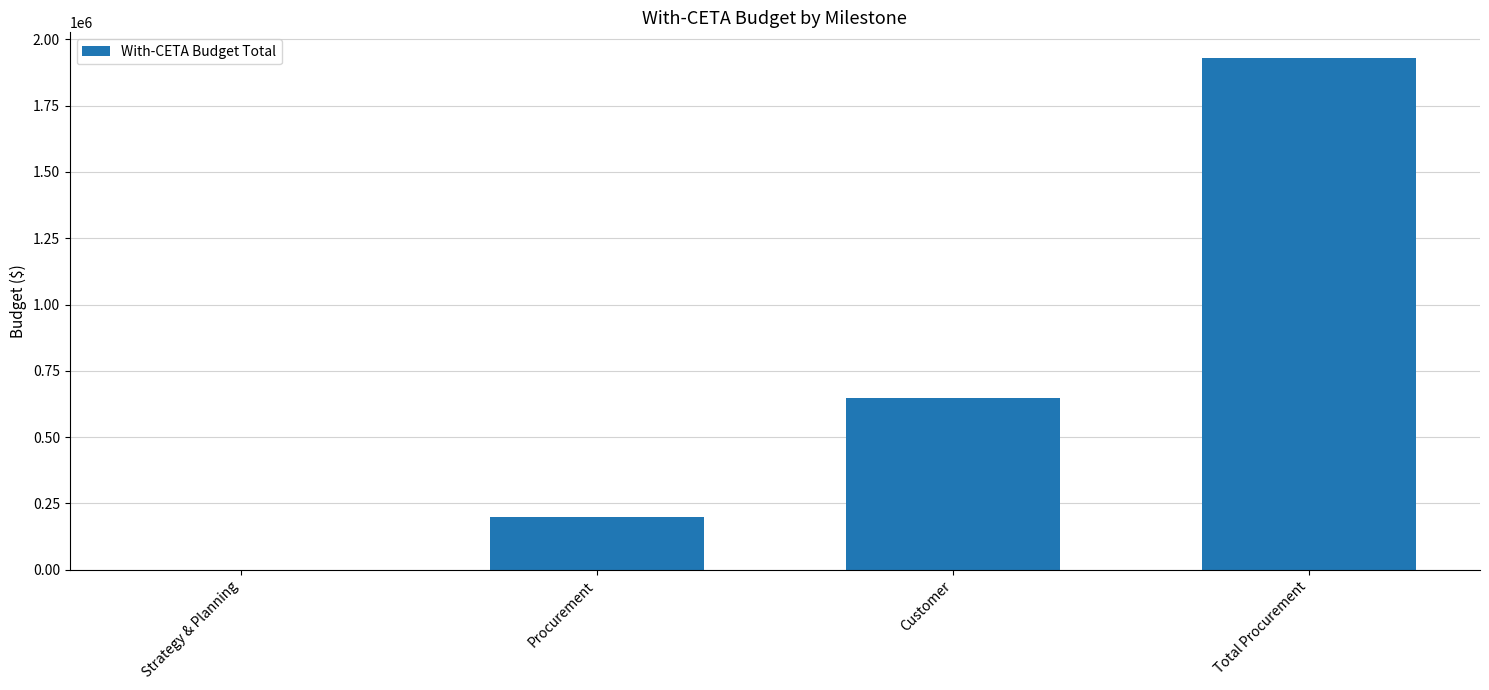

How many values are between 200000 and 1930000?

3